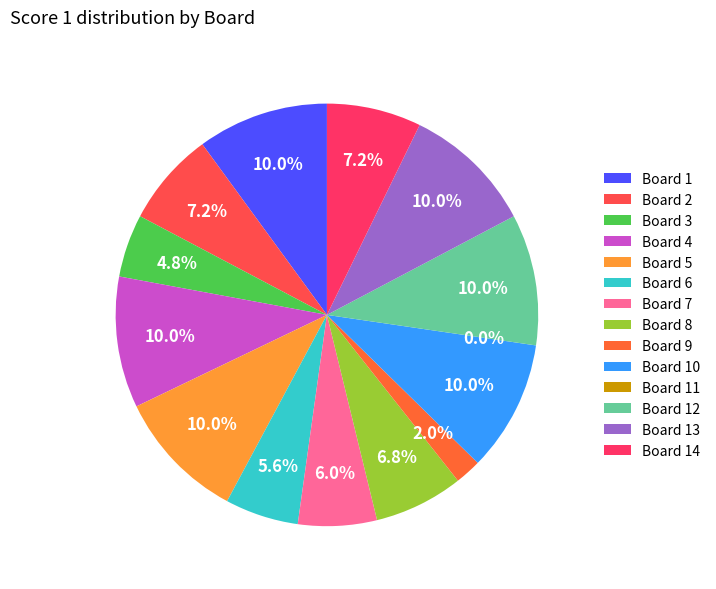

To the nearest percent, what percentage of the pie is Board 7?

6%